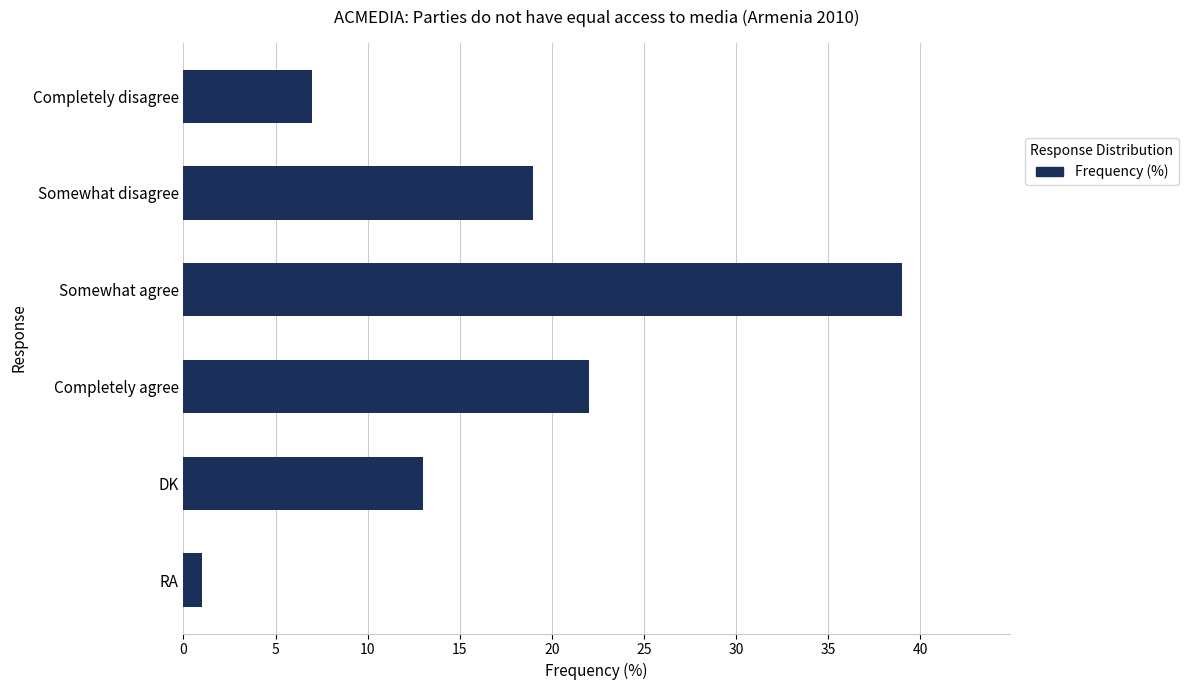

What is the sum of all values?

101